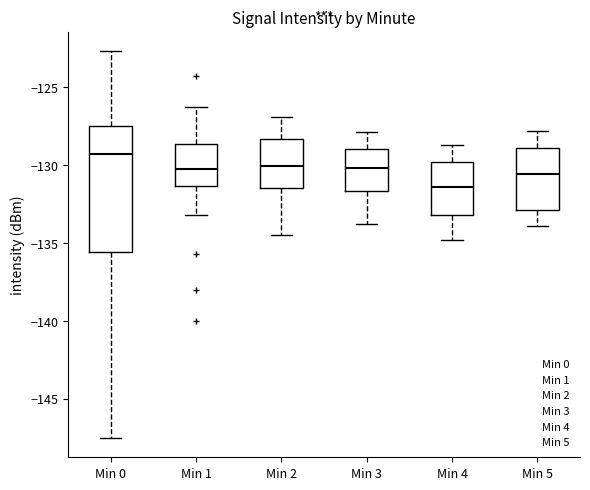

Where does the upper whisker of the box for Min 1 end on the y-axis? The values are not printed on the chart, so give them approximately, as read against the axis.

-126.5